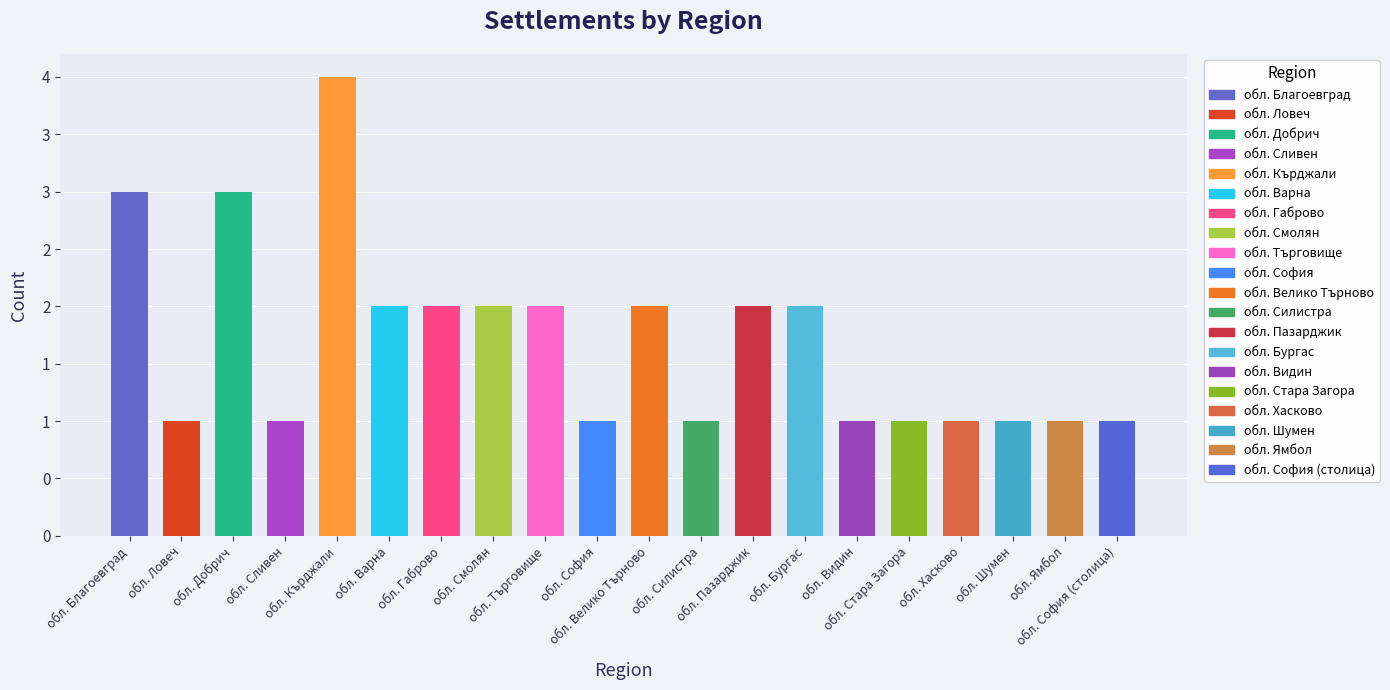

List the labels in order of value, largest first.

обл. Кърджали, обл. Благоевград, обл. Добрич, обл. Варна, обл. Габрово, обл. Смолян, обл. Търговище, обл. Велико Търново, обл. Пазарджик, обл. Бургас, обл. Ловеч, обл. Сливен, обл. София, обл. Силистра, обл. Видин, обл. Стара Загора, обл. Хасково, обл. Шумен, обл. Ямбол, обл. София (столица)